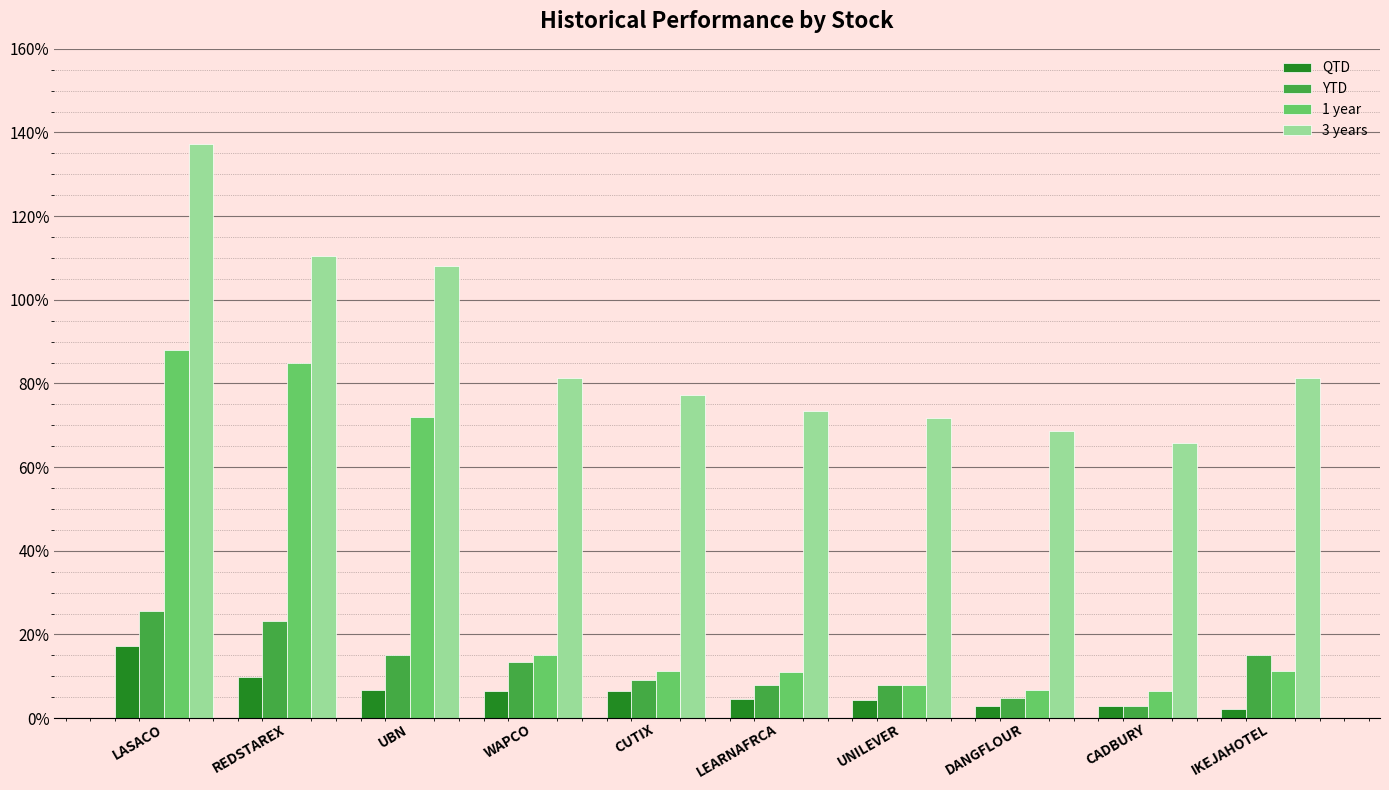

Is the value of 3 years at WAPCO greater than the value of 1 year at LASACO?

No